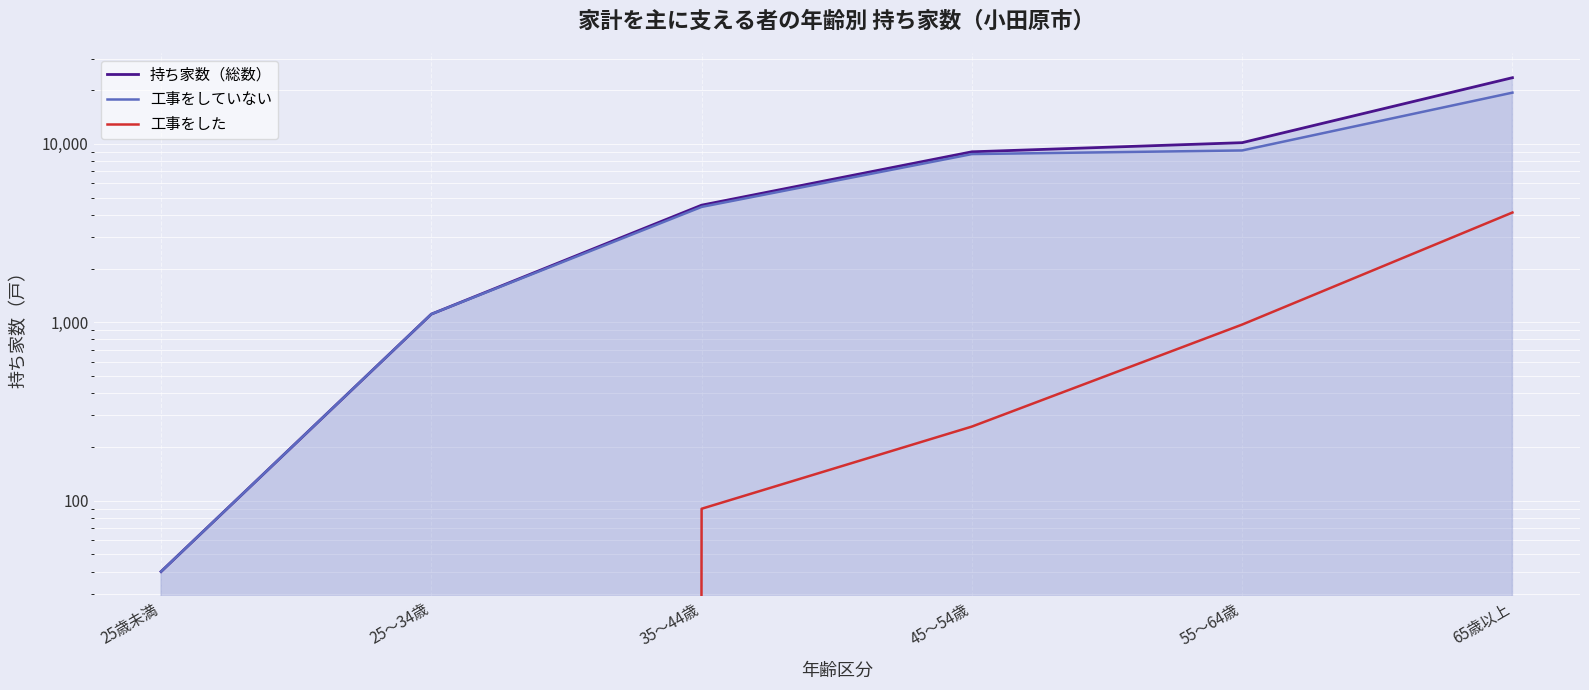

At which label does 工事をしていない reach its peak?

65歳以上